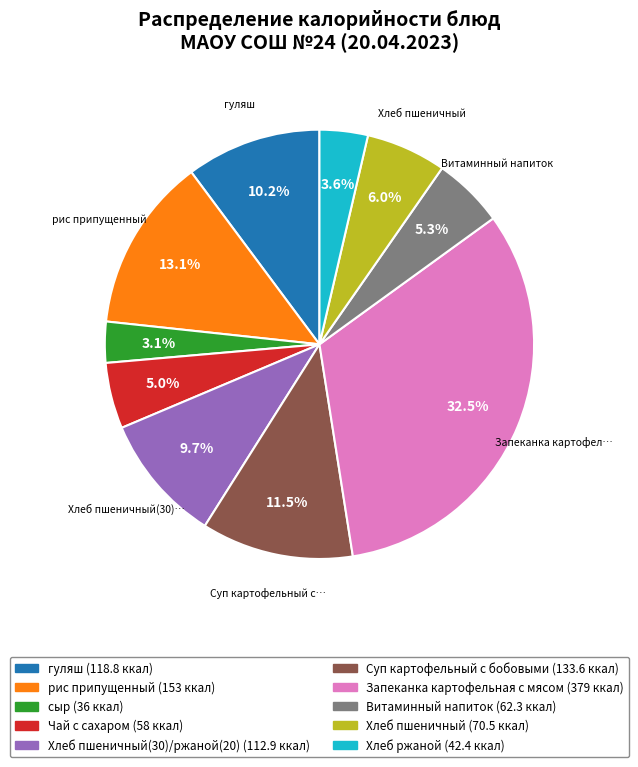

Count the number of slices in the pie.

10